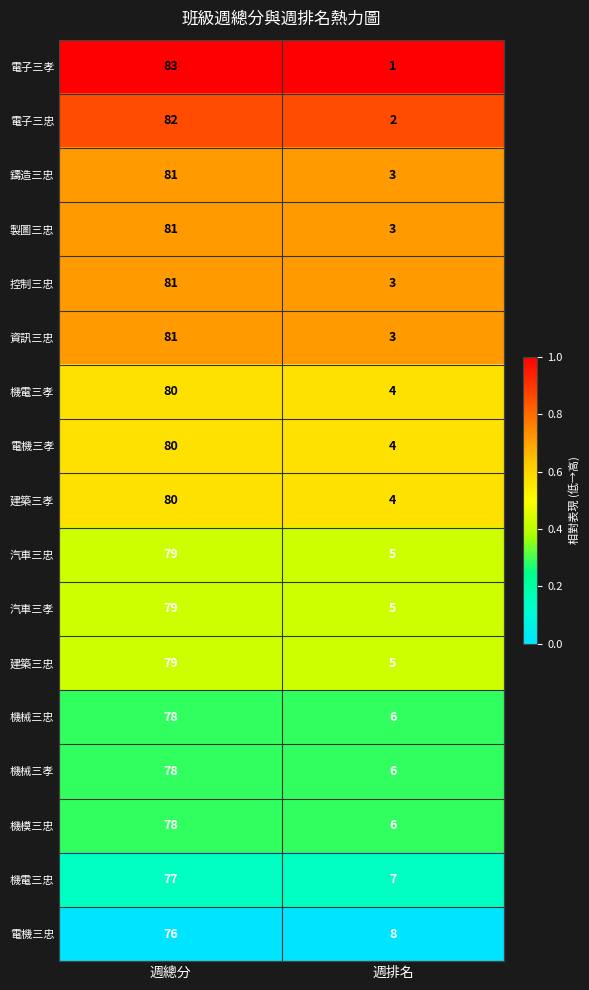

At which category is the sum across all series the highest?

週總分